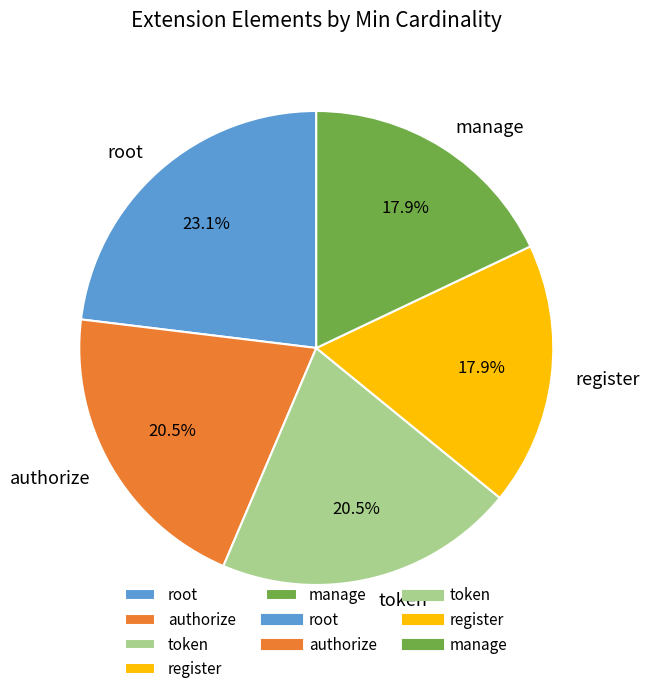

Count the number of slices in the pie.

5